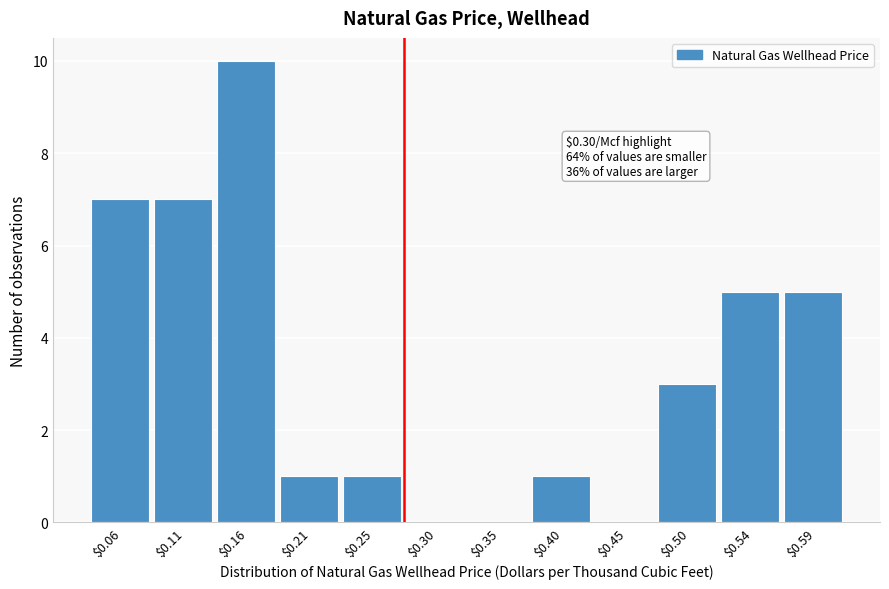

The value at $0.30 is 0. True or false?

True